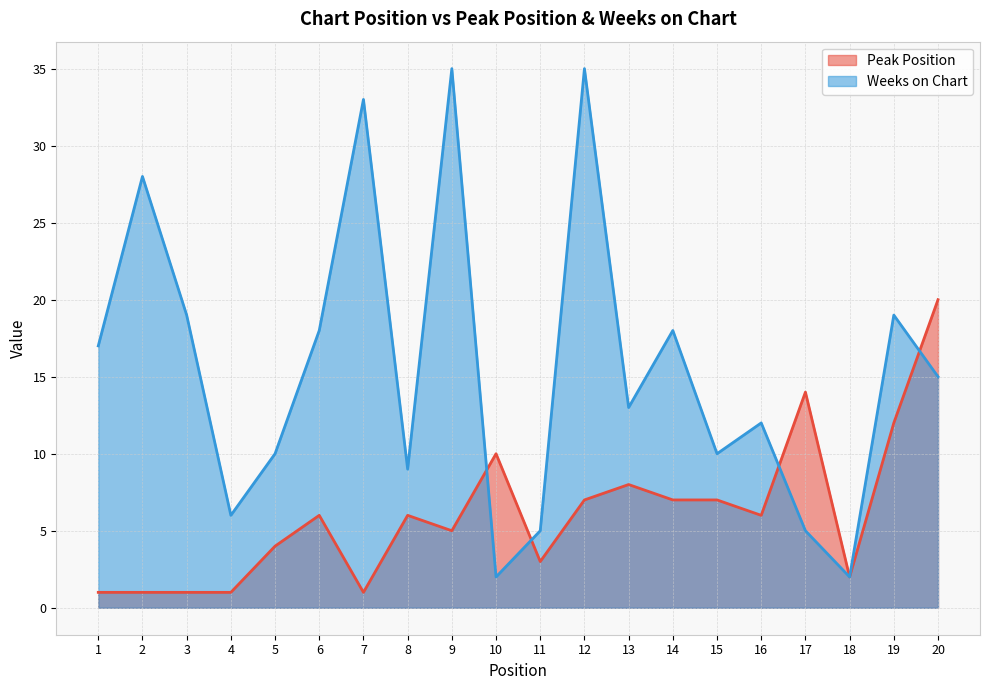

Where do Weeks on Chart and Peak Position first cross each other?

9 and 10